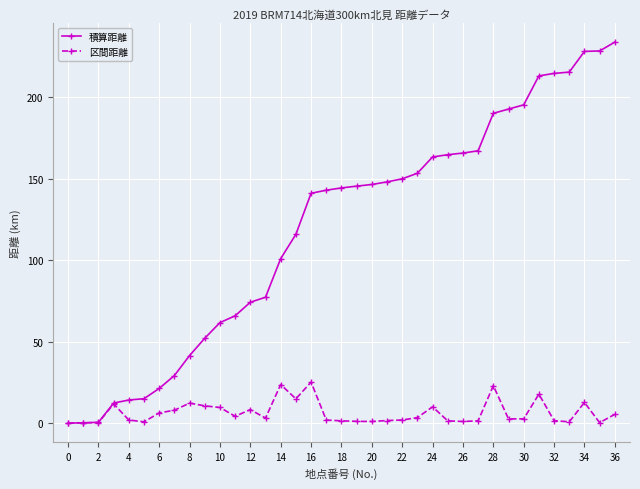

What is the value of the 積算距離 point at the 29th from the left?

190.2